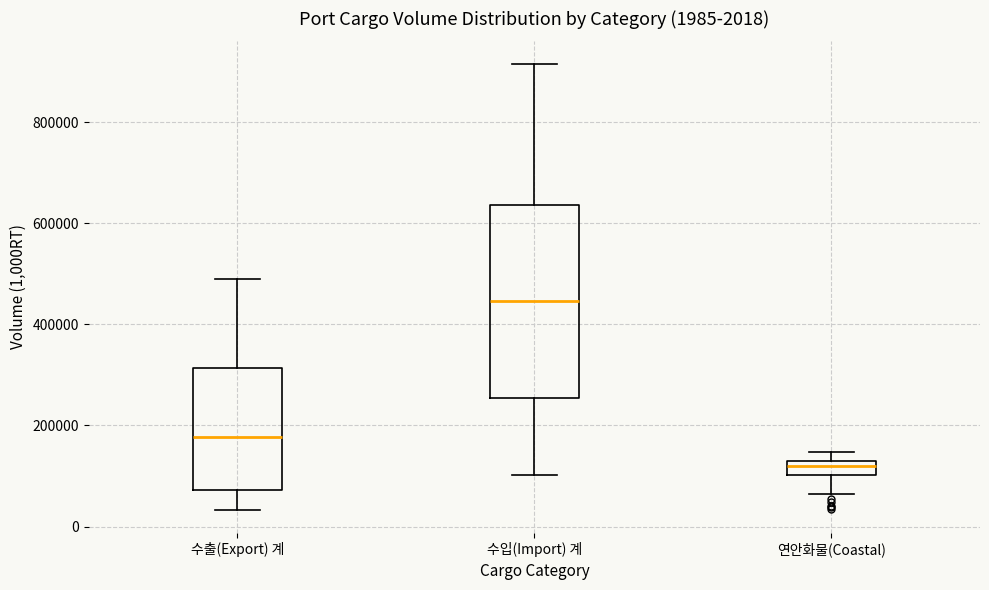

Which box is the tallest, from its lower edge to its upper edge?

수입(Import) 계